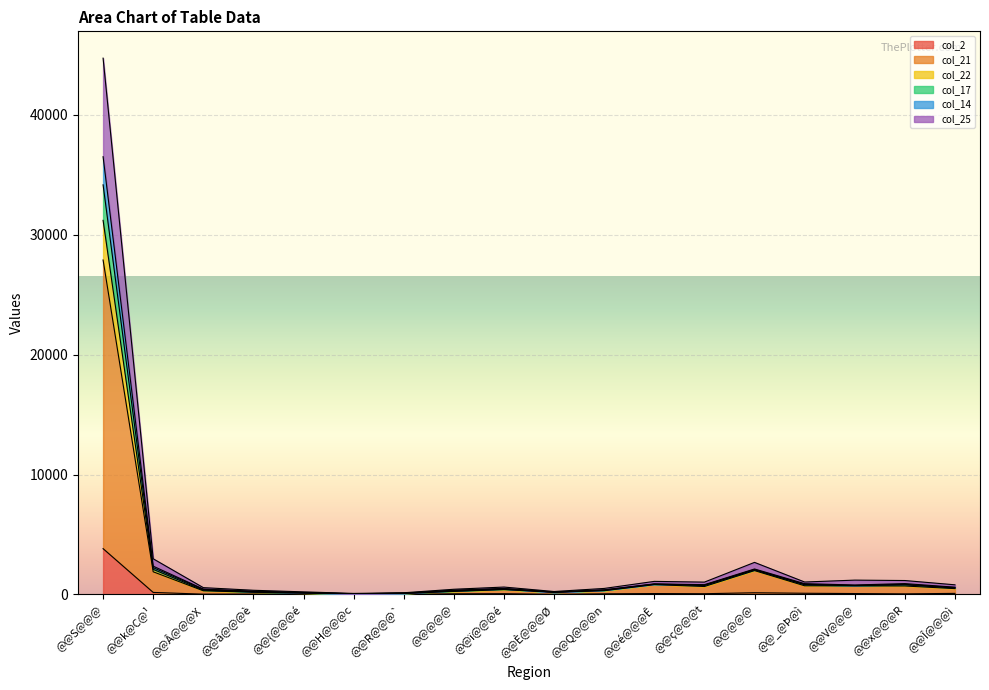

What are all the series names shown in the legend?

col_2, col_21, col_22, col_17, col_14, col_25